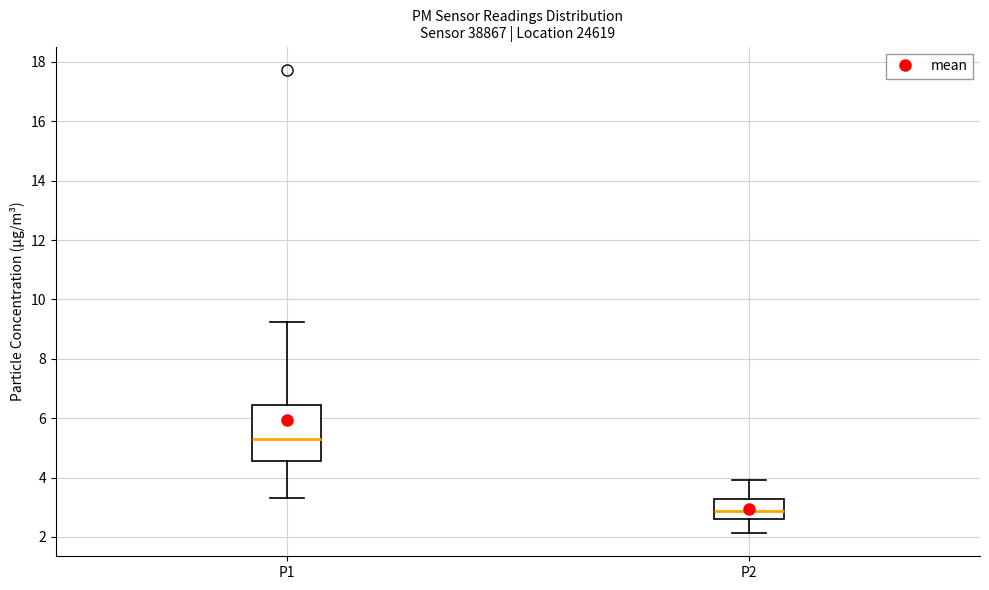

Reading left to right, transcribe this box plot: for each box, give where its median line is, the range the box spans, and where its two whiskers end, as read against the y-axis. The values are not printed on the chart, so give them approximately, as read against the axis.

P1: median 5.4, box 4.6 to 6.4, whiskers 3.4 to 9.2
P2: median 2.8, box 2.6 to 3.2, whiskers 2.2 to 4.0